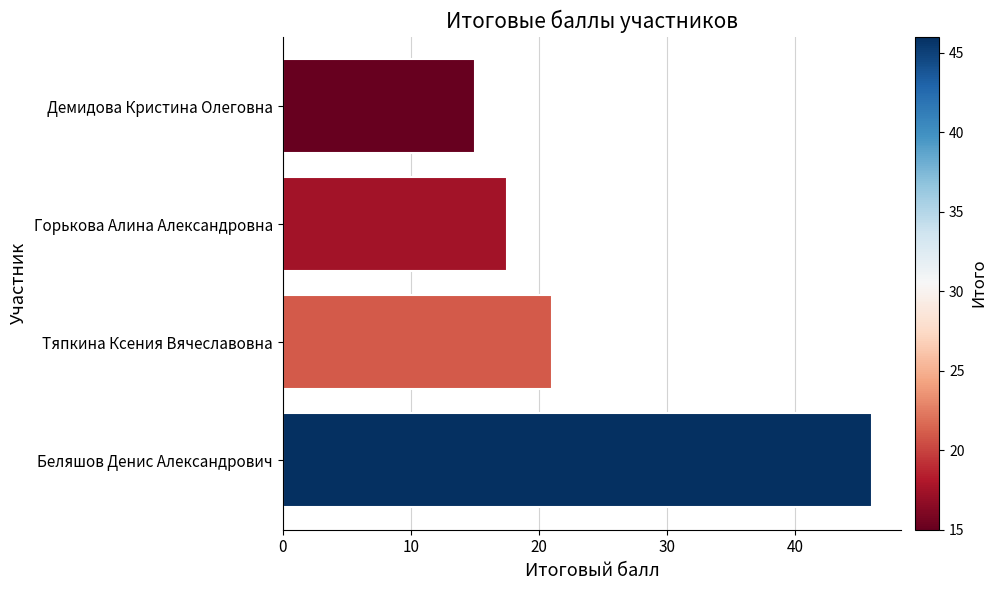

What is the average value?

24.9